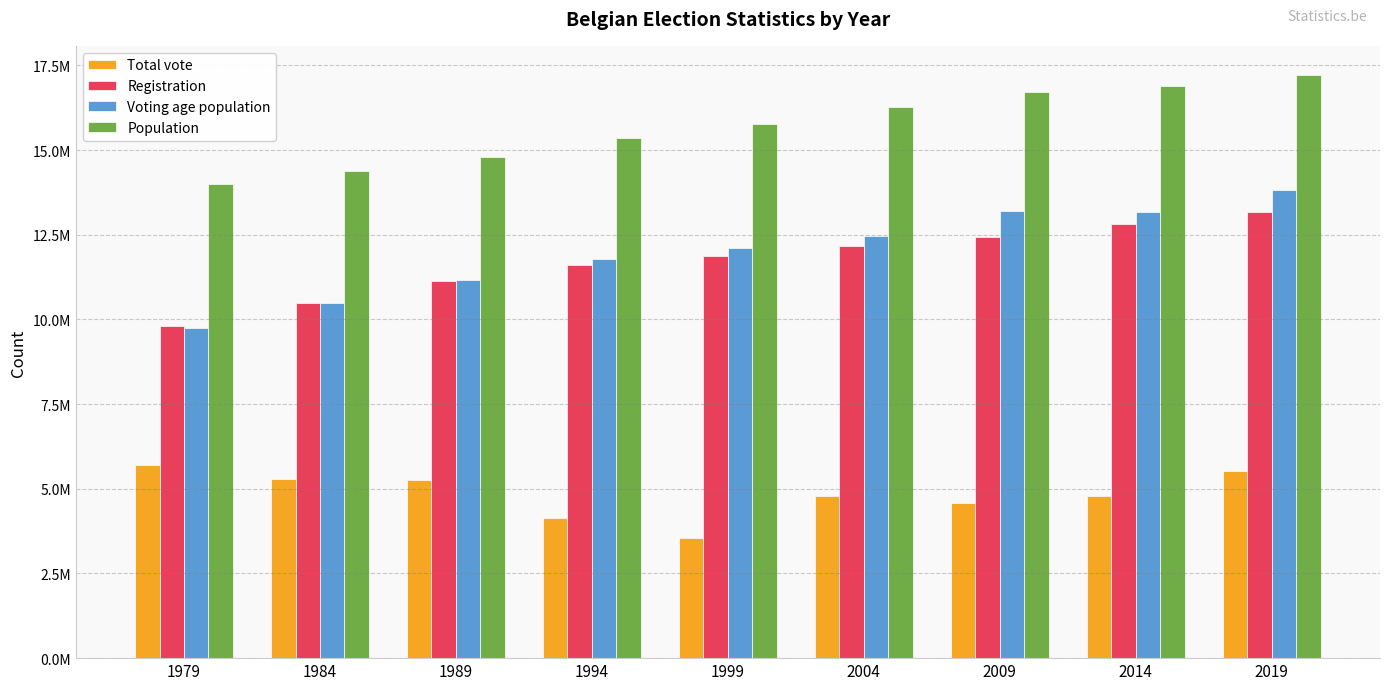

Is it true that Total vote equals 5519776 at 2019?

True